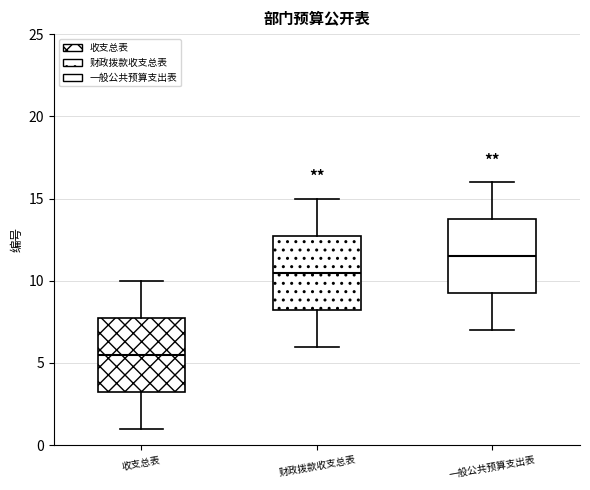

Reading left to right, transcribe this box plot: for each box, give where its median line is, the range the box spans, and where its two whiskers end, as read against the y-axis. The values are not printed on the chart, so give them approximately, as read against the axis.

收支总表: median 5.5, box 3.5 to 8.0, whiskers 1.0 to 10.0
财政拨款收支总表: median 10.5, box 8.5 to 13.0, whiskers 6.0 to 15.0
一般公共预算支出表: median 11.5, box 9.5 to 14.0, whiskers 7.0 to 16.0